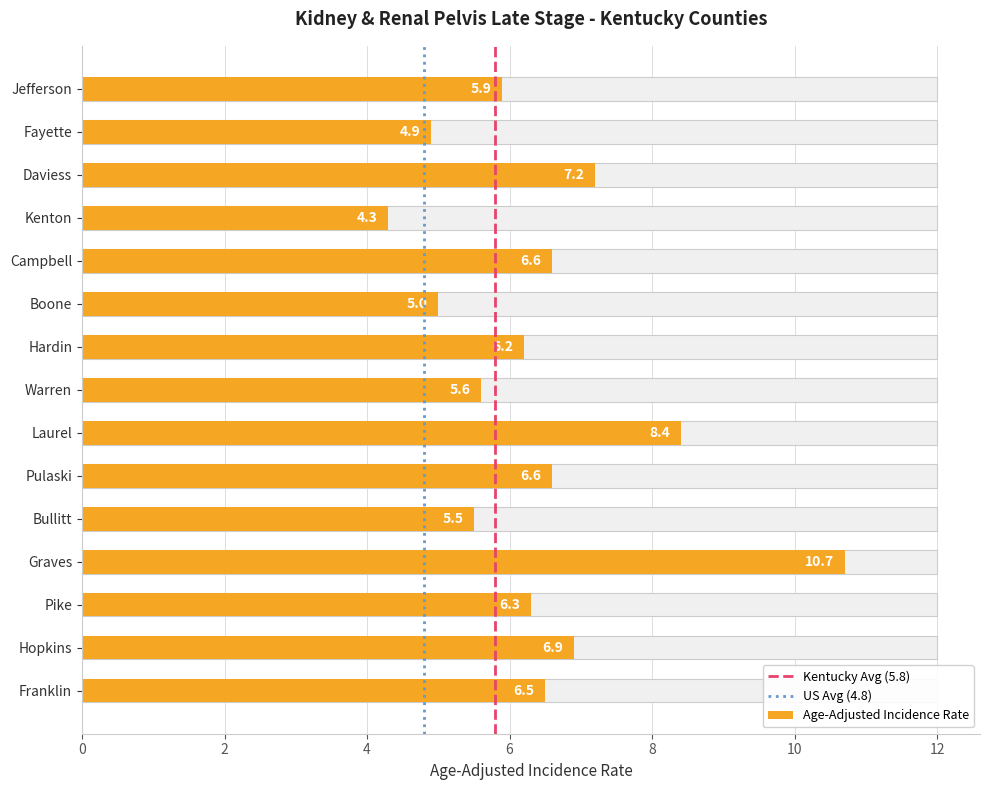

What is the difference between the maximum and minimum values?

6.4